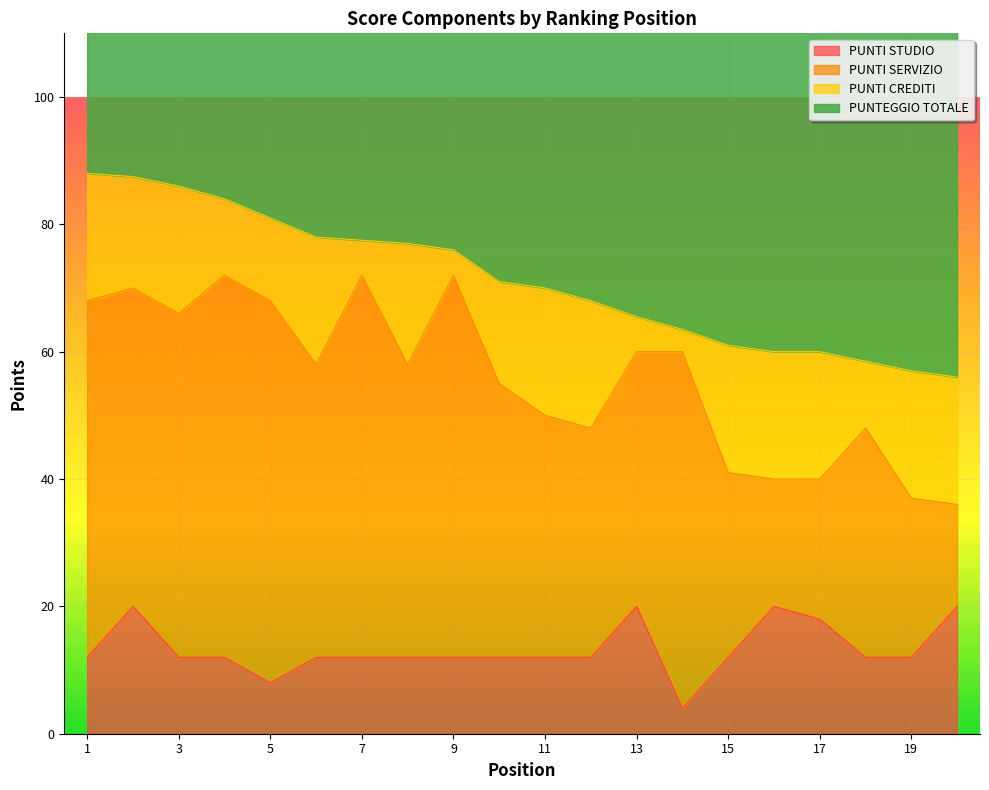

Where does the PUNTI STUDIO series first go above 12?

2